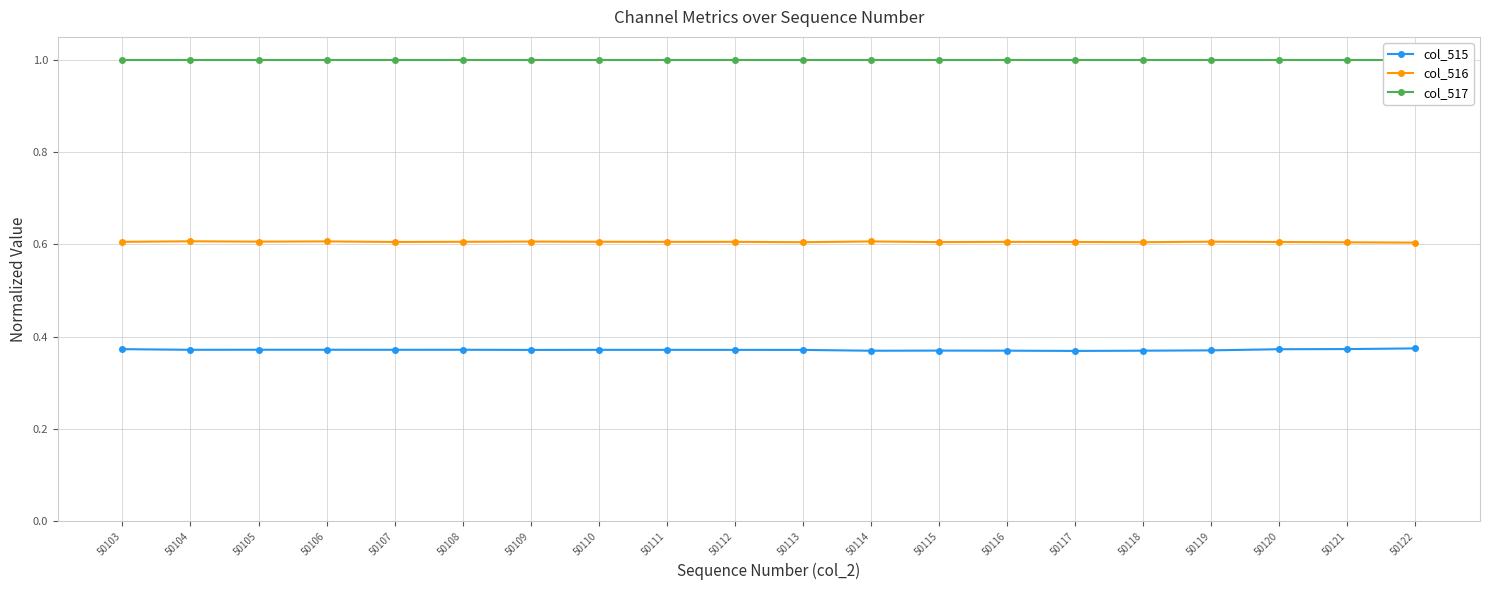

In col_516, how many points are higher than both neighbors (excluding endpoints)?

7